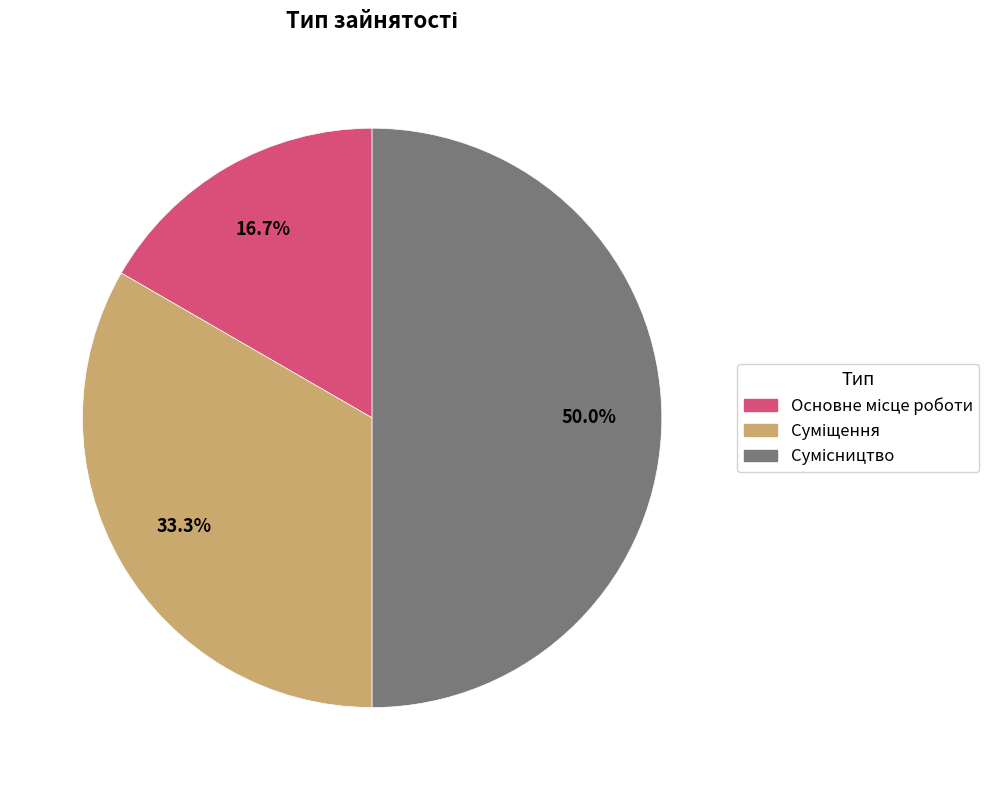

Does any single category account for the majority?

No